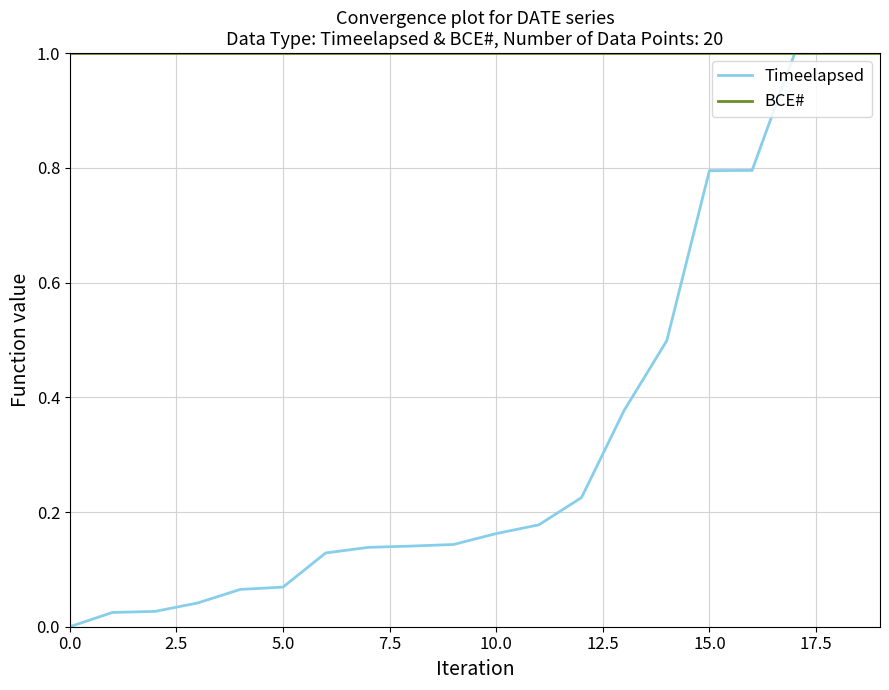

What is the lowest value of the BCE# series?

1.0